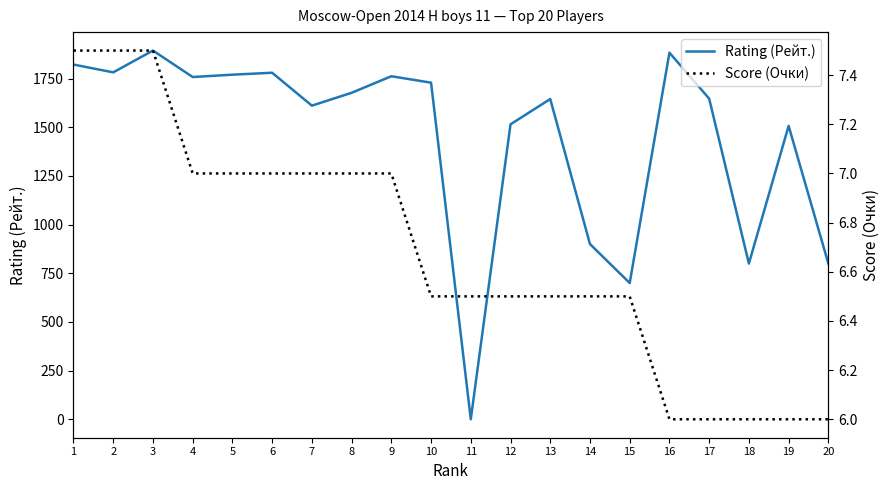

At which category does Rating (Рейт.) reach its first local peak?

3